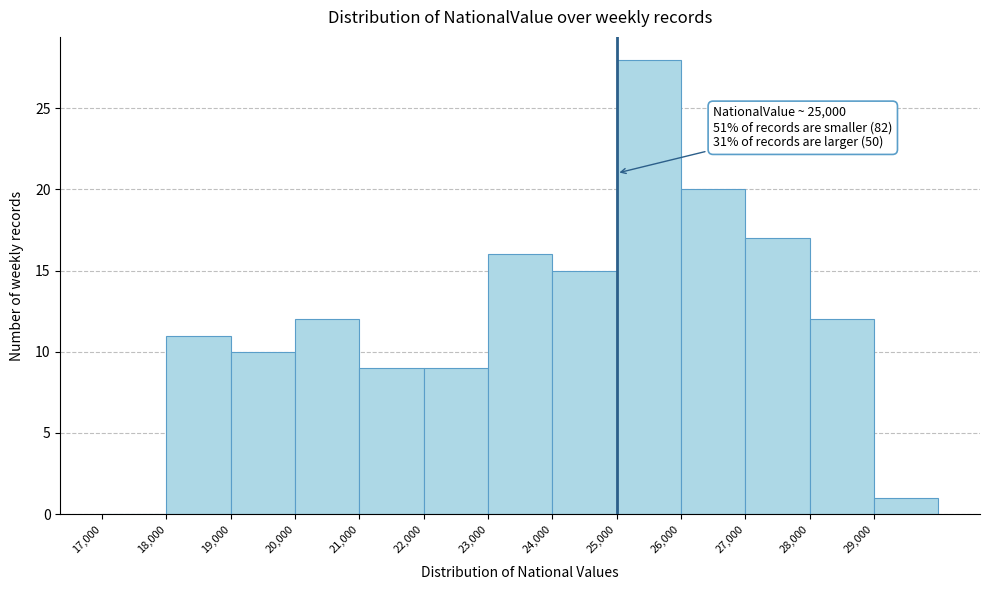

Which range on the x-axis has the tallest bar?

25000 to 26000